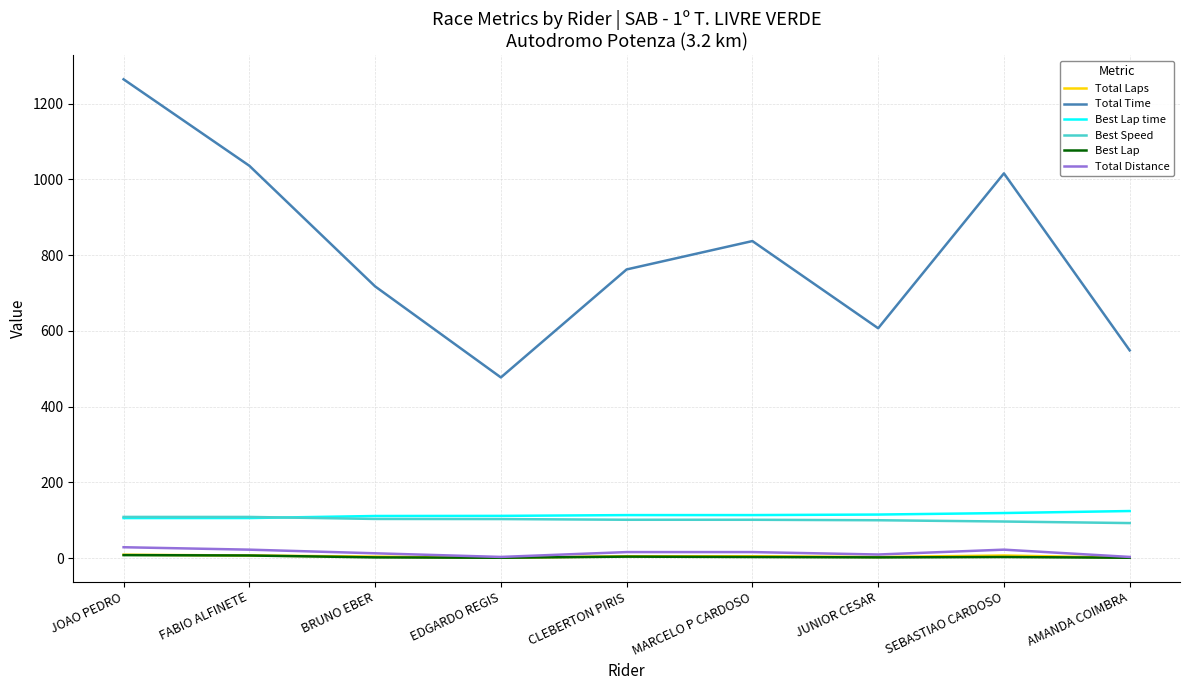

Between EDGARDO REGIS and MARCELO P CARDOSO, which series saw the biggest shift?

Total Time